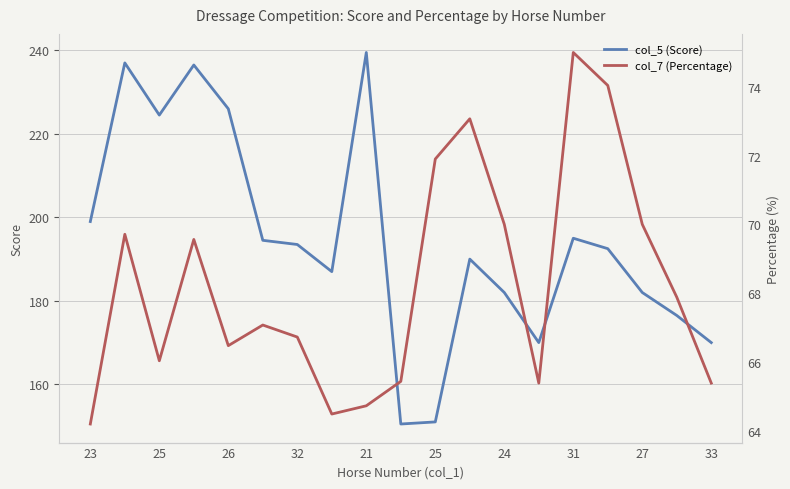

Is it true that col_7 (Percentage) equals 65.4 at 33?

True